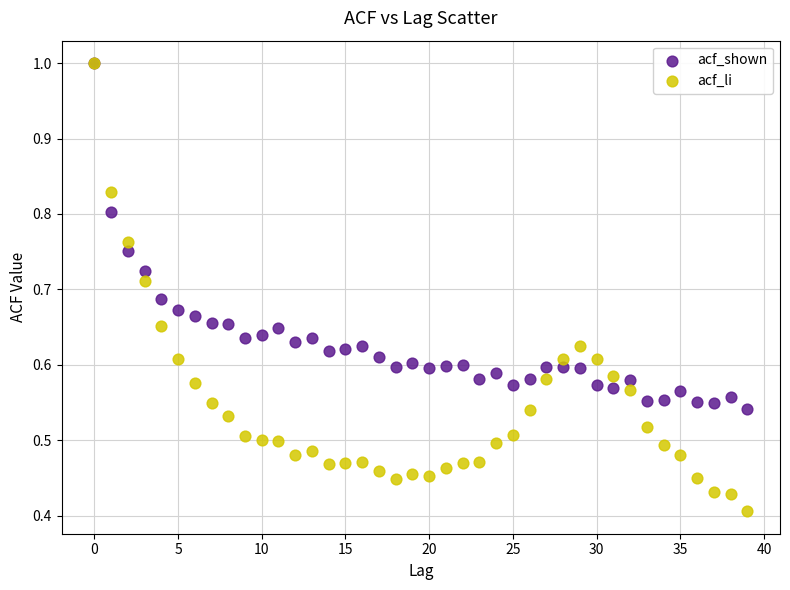

What are all the series names shown in the legend?

acf_shown, acf_li